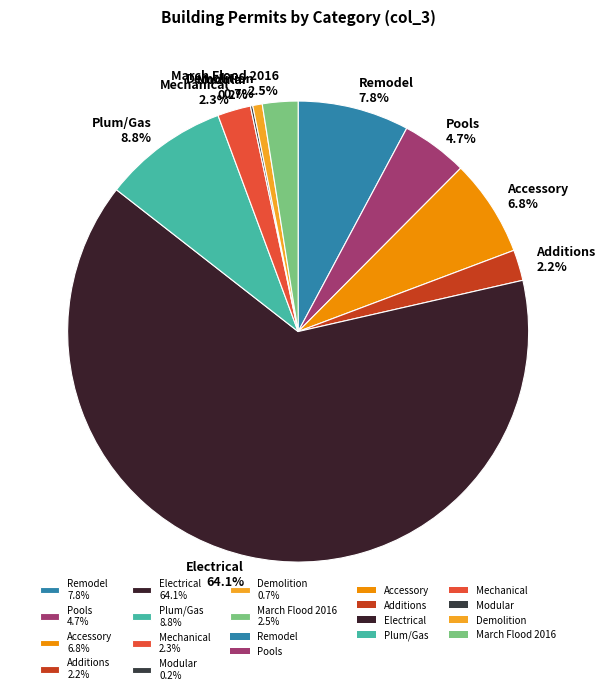

True or false: Accessory accounts for 1% of the total.

False